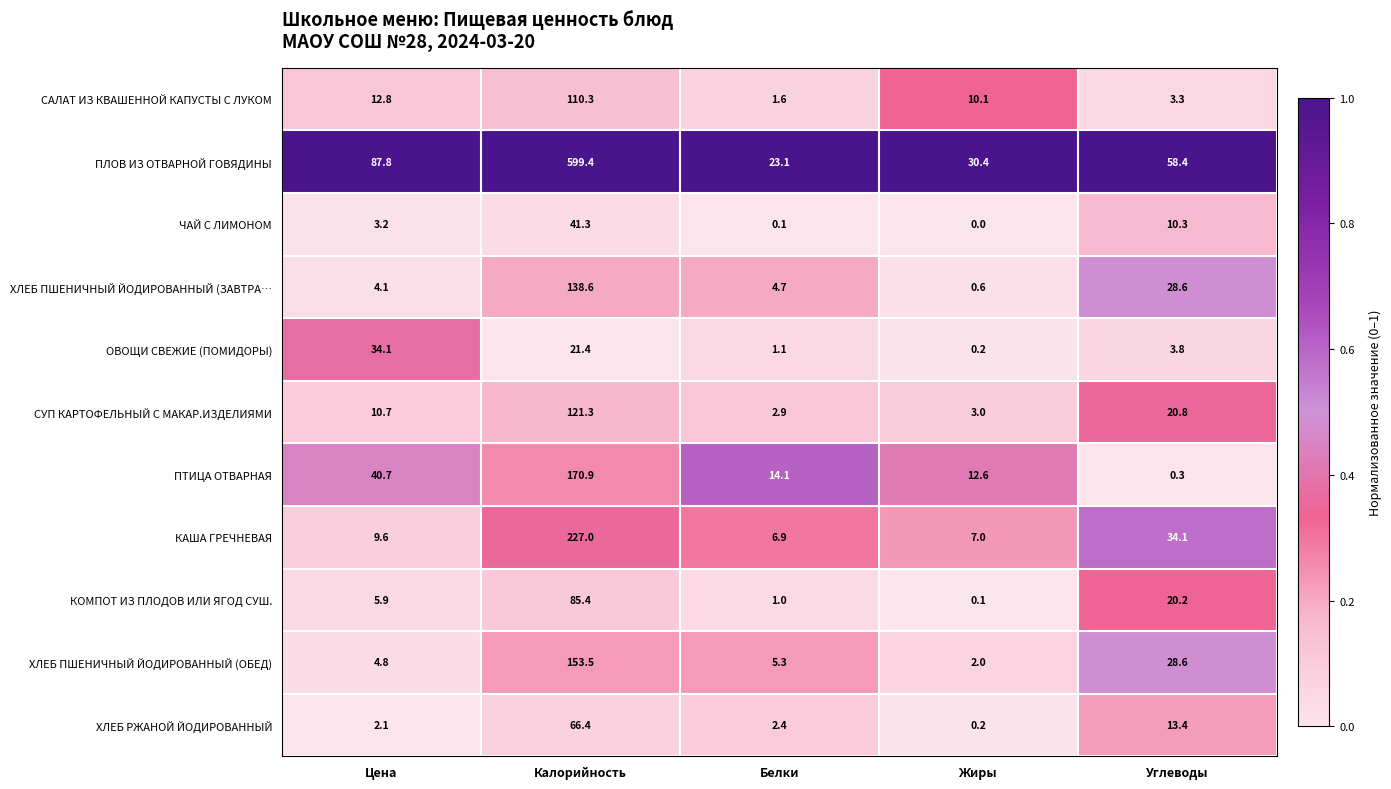

What is the difference between the second highest and minimum values in the СУП КАРТОФЕЛЬНЫЙ С МАКАР.ИЗДЕЛИЯМИ series?

17.9